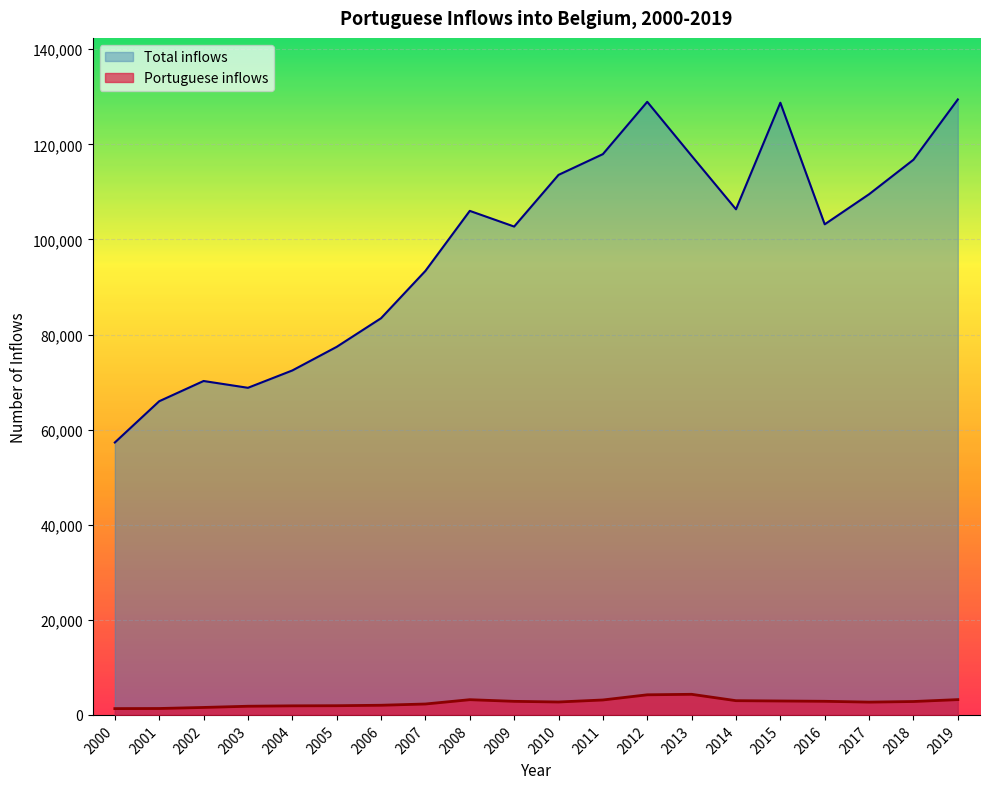

Between 2012 and 2014, which series saw the biggest shift?

Total inflows